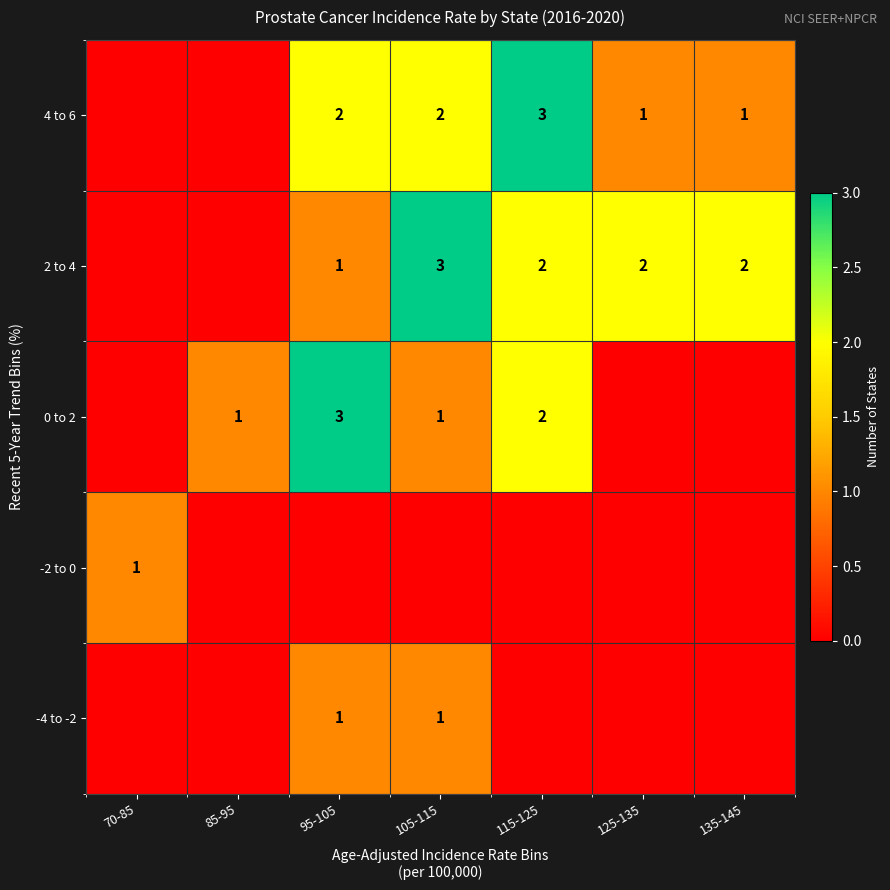

The 0 to 2 series shows 1 at 115-125. True or false?

False